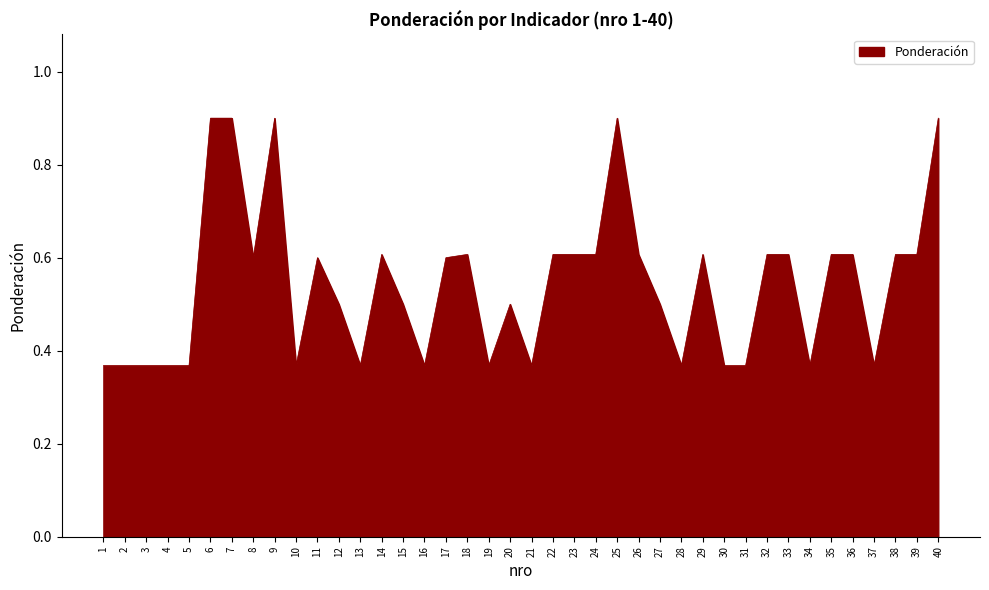

Is it true that the value at 12 is 0.5?

True